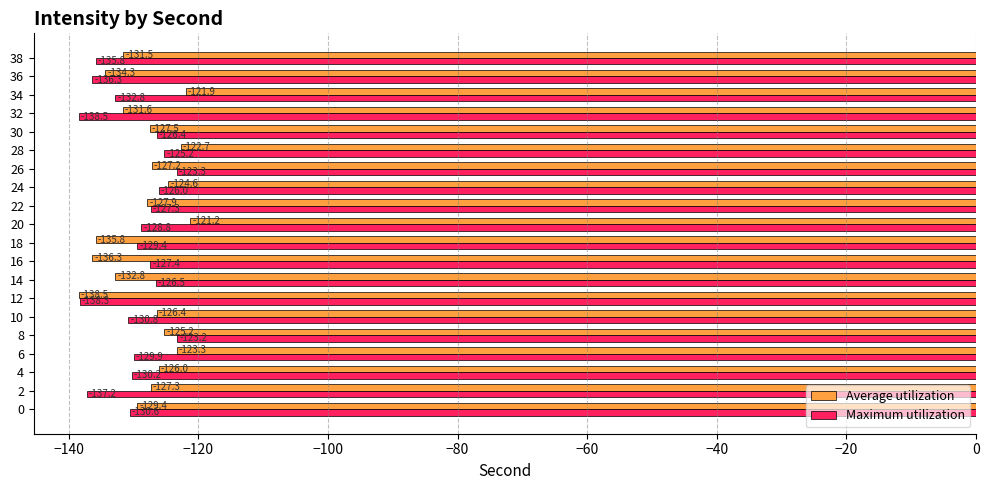

How many values in the Average utilization series are below -127?

12